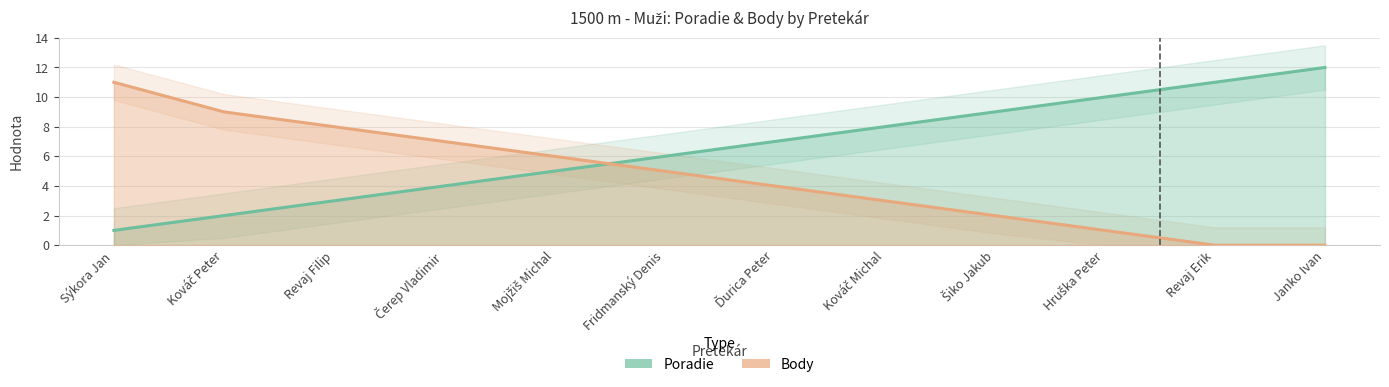

Is this an area chart (filled region under the line)?

No